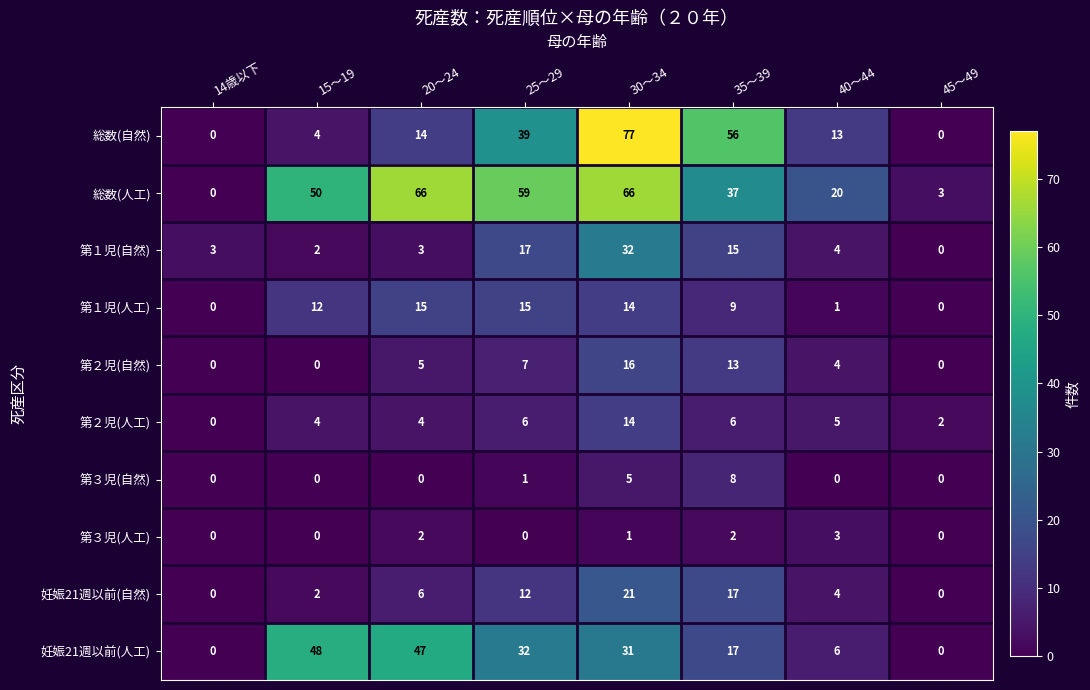

How many categories are shown in the chart?

8